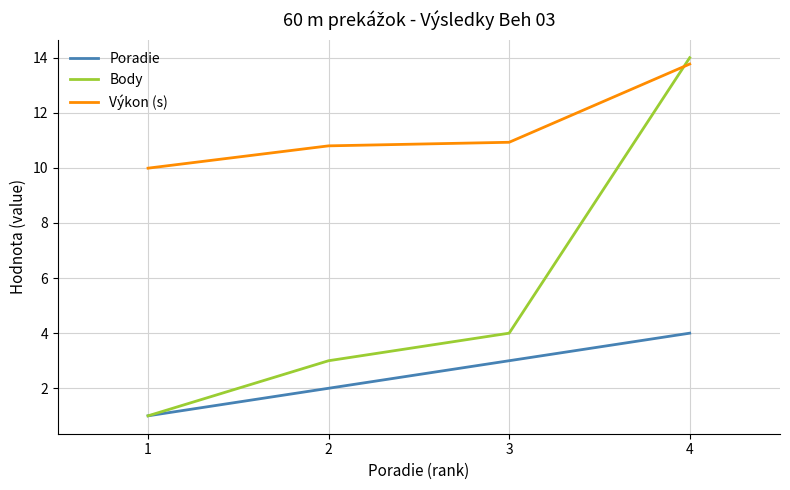

At how many categories does at least one series exceed 7?

4